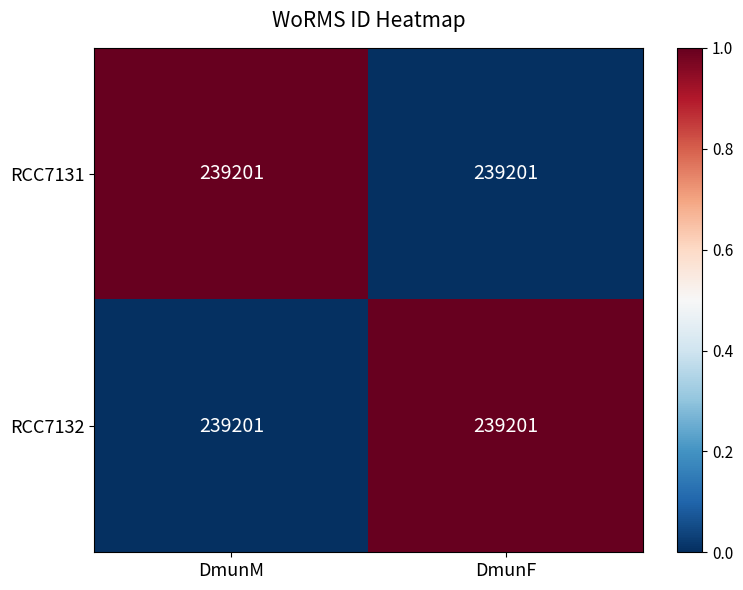

Which series has the widest spread of values?

RCC7131